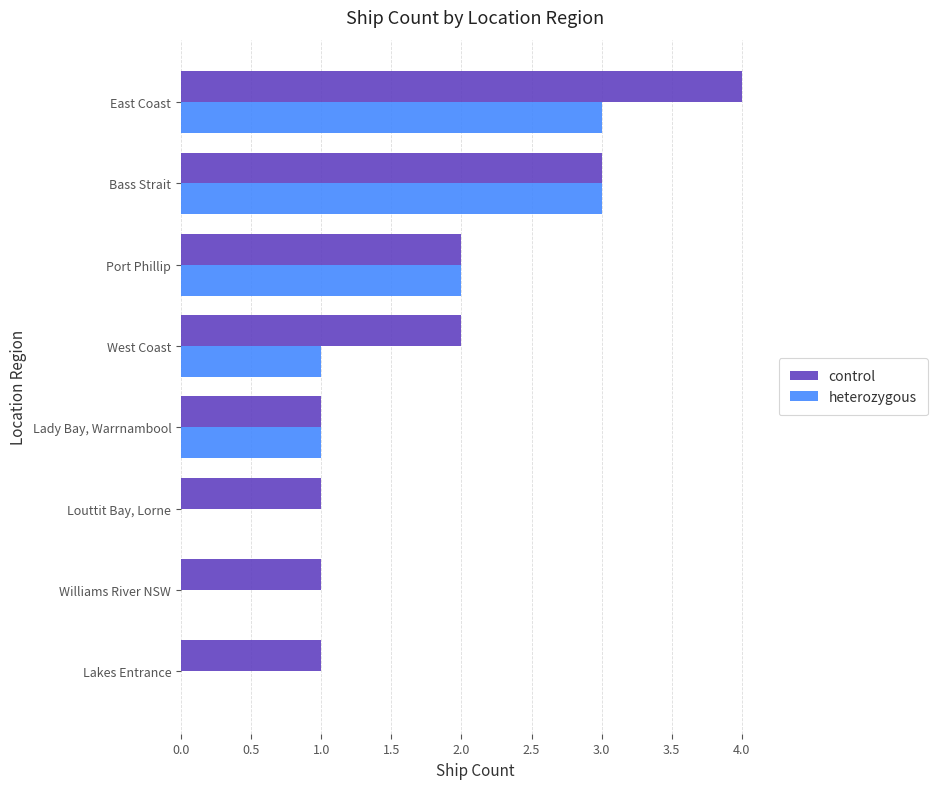

Which category has the highest value across all series?

East Coast